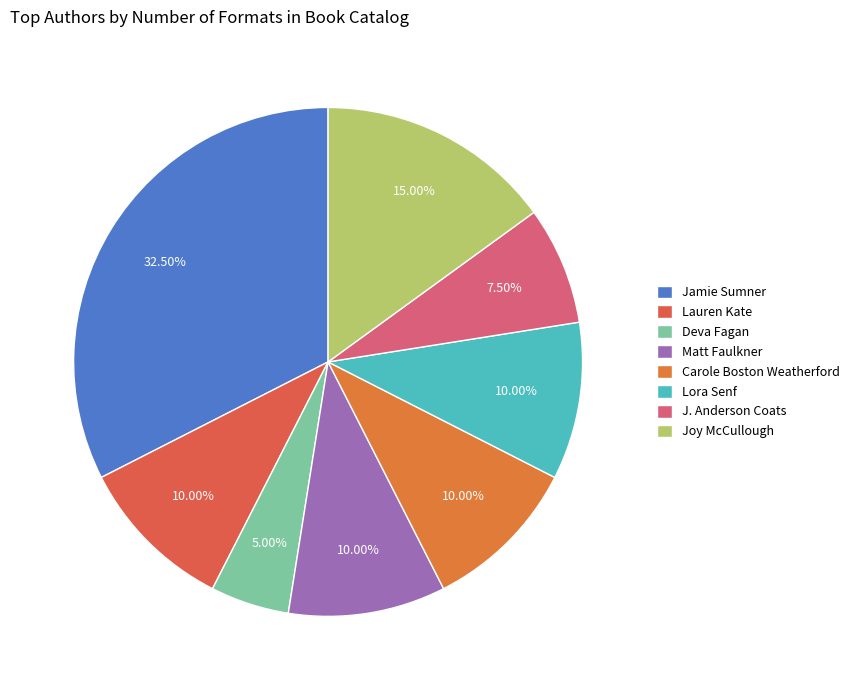

How many segments does this pie chart have?

8